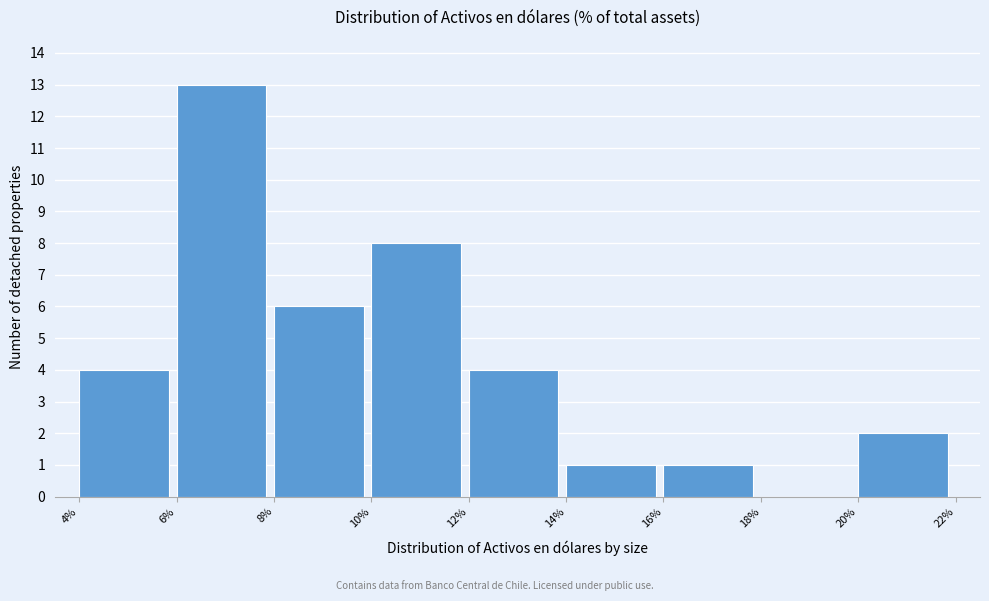

Which range on the x-axis has the tallest bar?

6% to 8%